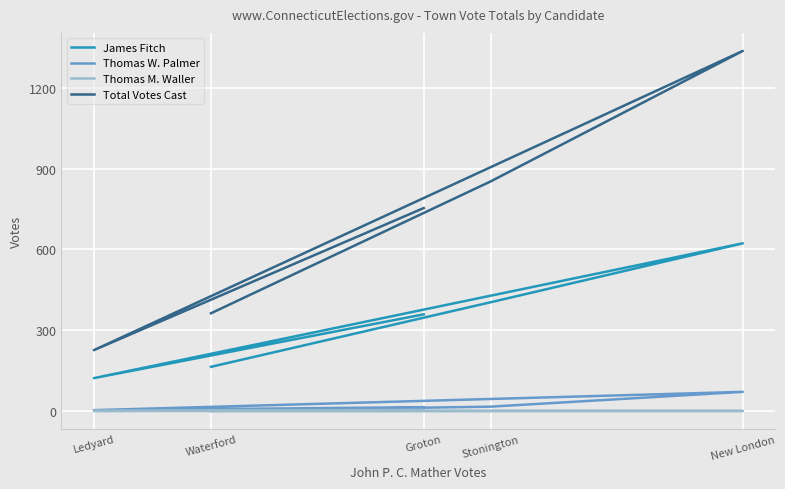

What is the spread (max minus min) of values at Ledyard?

226